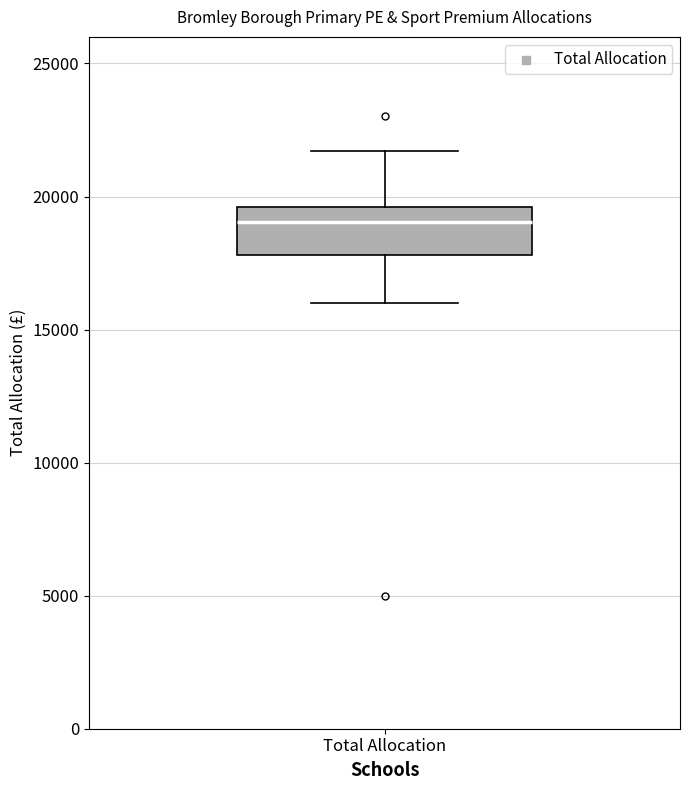

Transcribe this box plot: give where the median line is, the range the box spans, and where the two whiskers end, as read against the y-axis. The values are not printed on the chart, so give them approximately, as read against the axis.

median 19000, box 18000 to 19500, whiskers 16000 to 21500